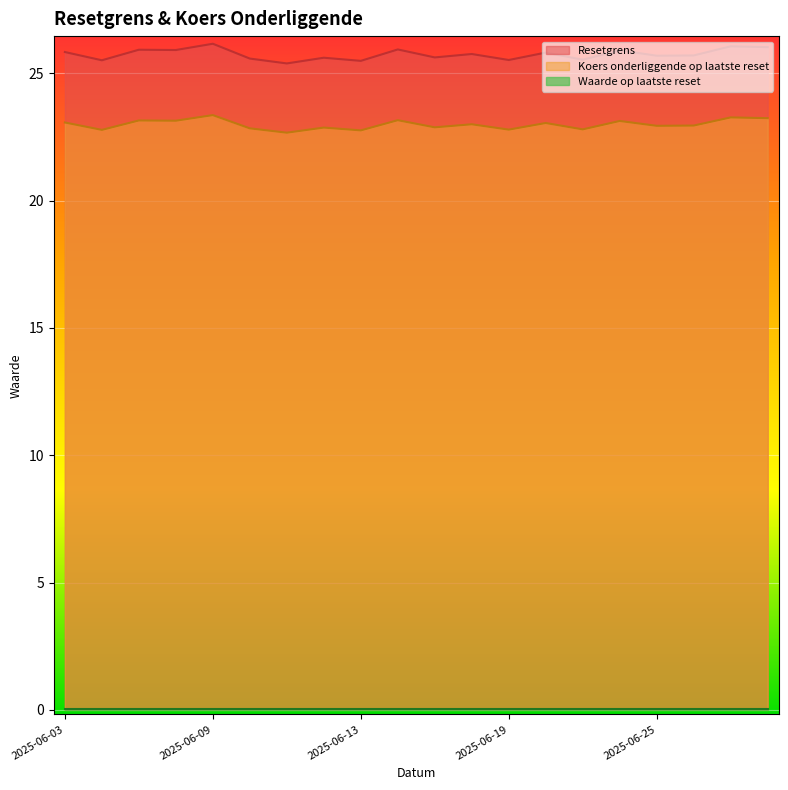

True or false: Koers onderliggende op laatste reset and Waarde op laatste reset cross at least once.

False